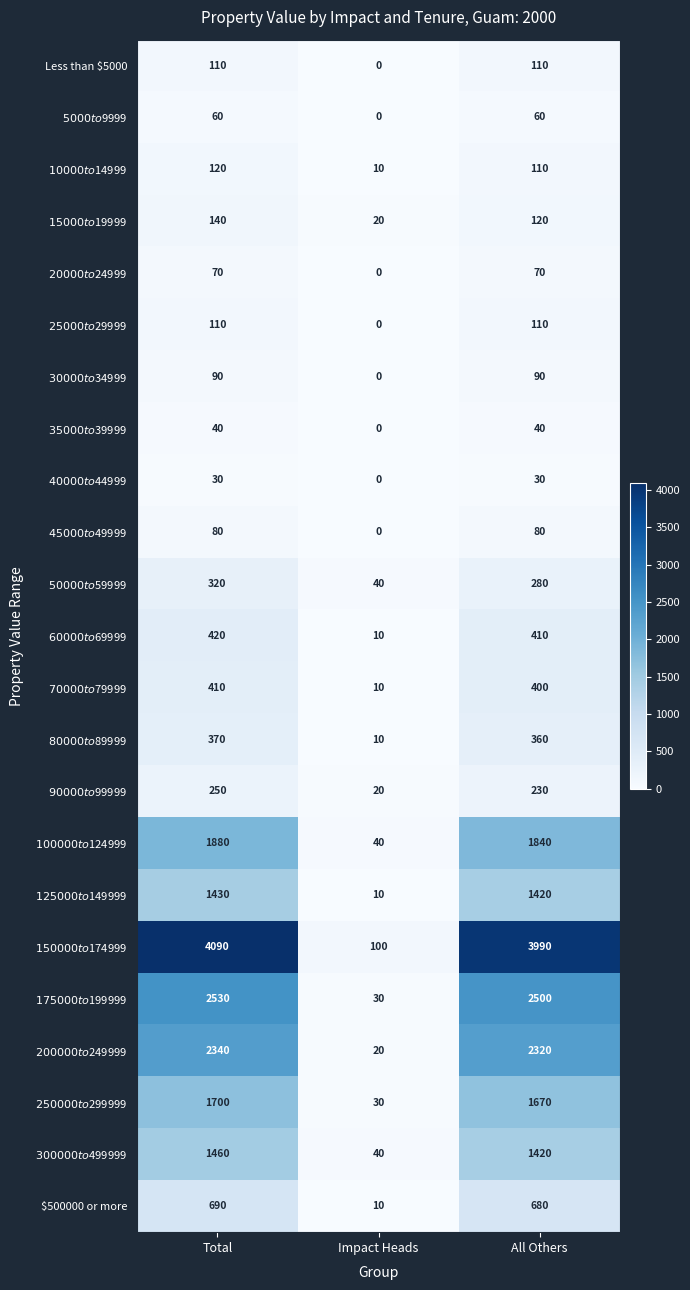

Which label corresponds to the largest value in the chart?

Total